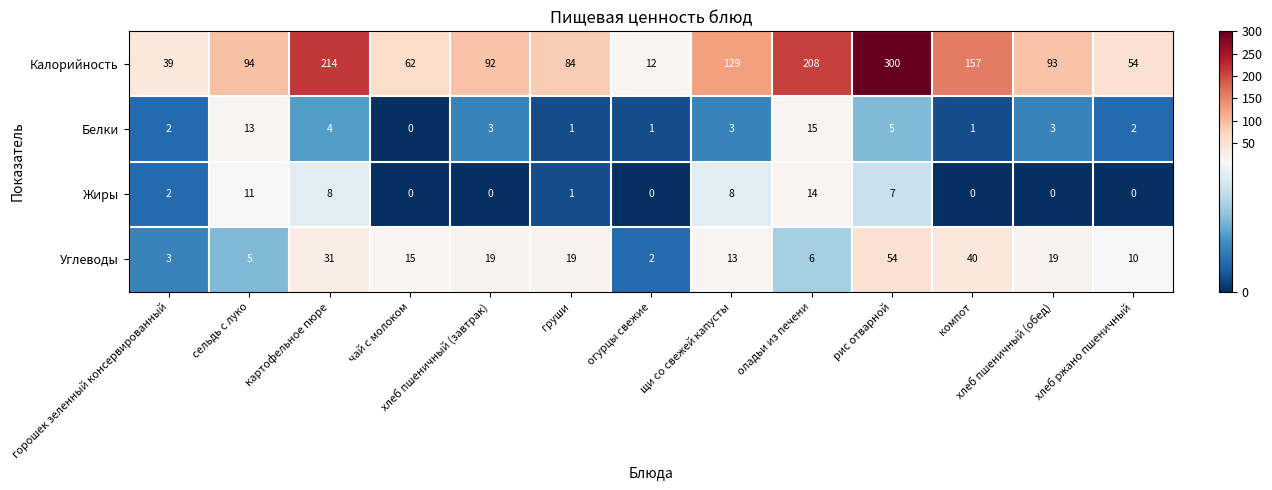

Count the number of categories in the chart.

13